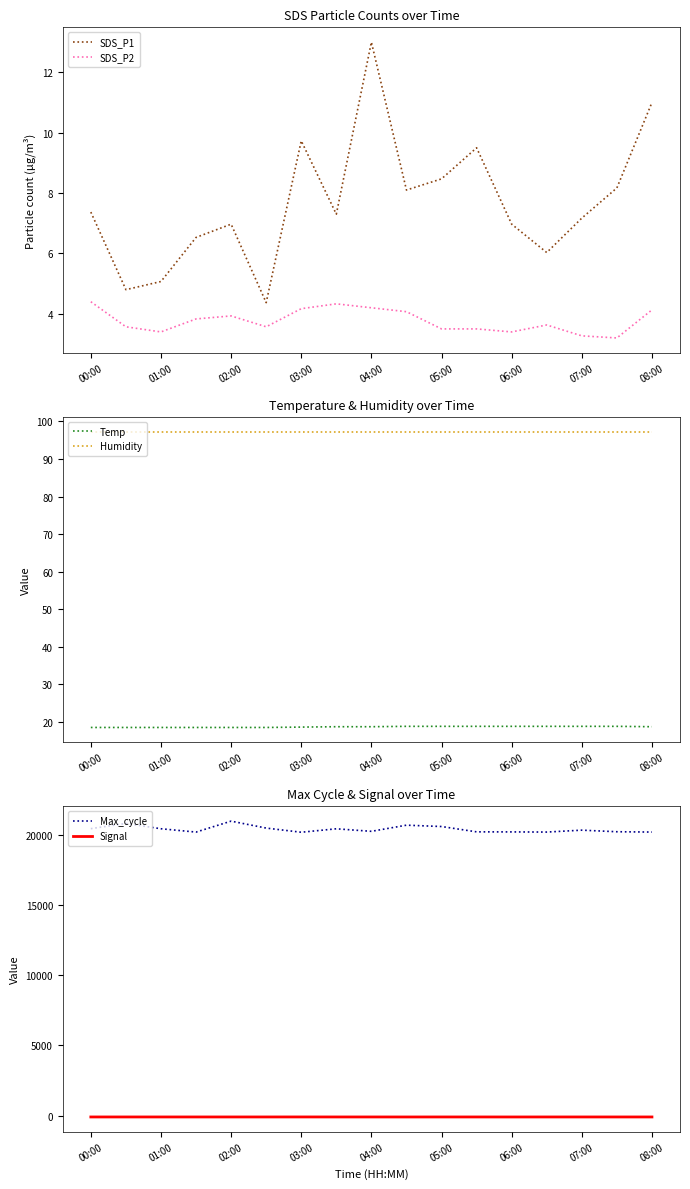

What is the lowest value of the SDS_P2 series?

3.2